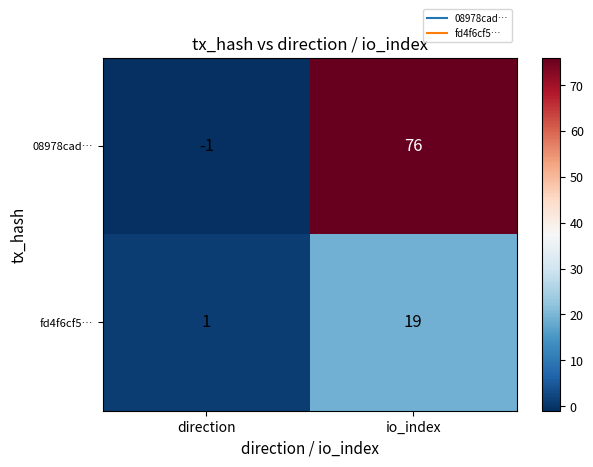

Reading right to left, transcribe all the data shown in this chart.

08978cad…: 76	-1
fd4f6cf5…: 19	1